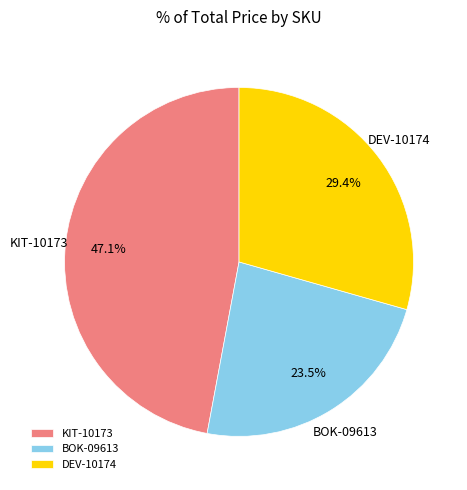

Between BOK-09613 and DEV-10174, which is larger?

DEV-10174